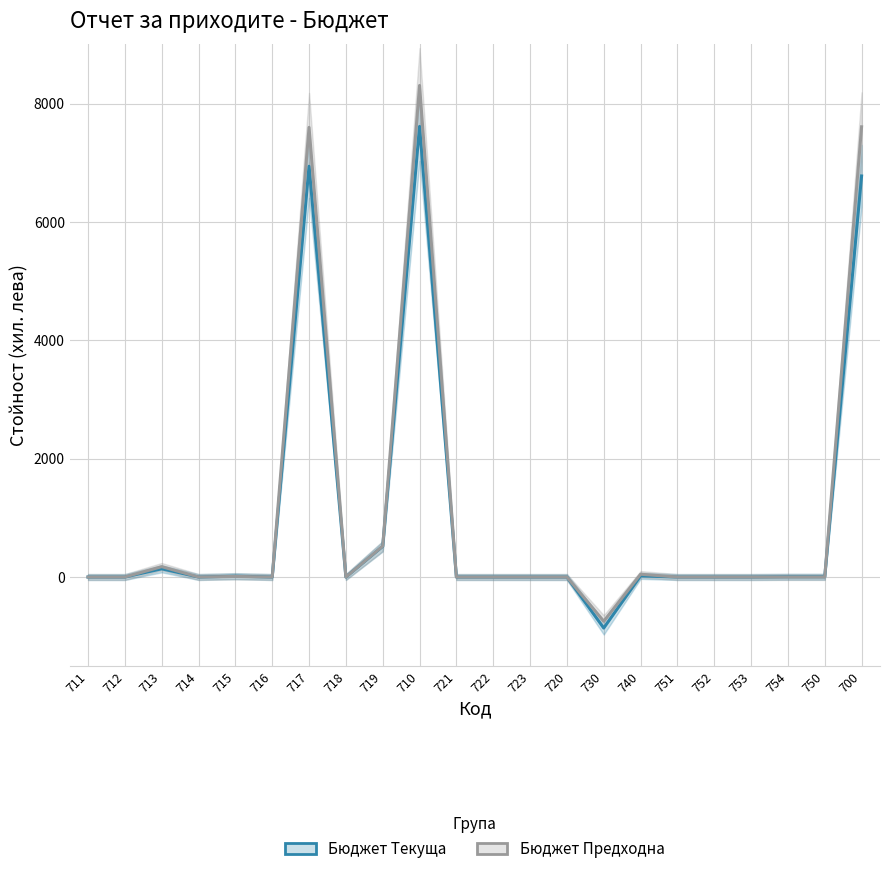

Rank the categories by Бюджет Предходна value from lowest to highest.

730, 711, 712, 716, 718, 721, 722, 723, 720, 751, 752, 753, 754, 750, 714, 715, 740, 713, 719, 717, 700, 710